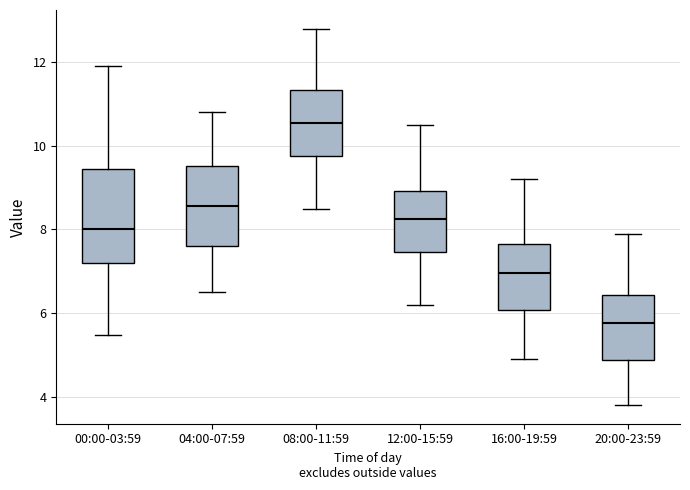

Where is the lower edge of the box for 20:00-23:59 on the y-axis? The values are not printed on the chart, so give them approximately, as read against the axis.

4.8